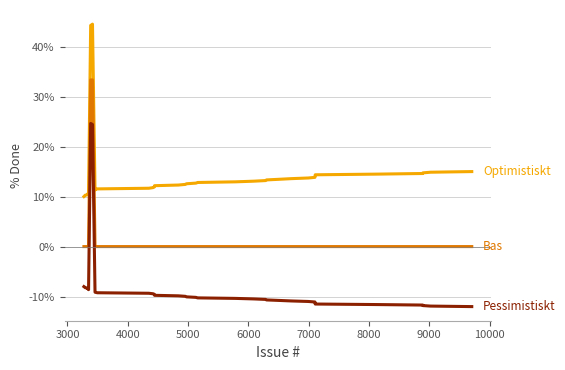

What is the greatest value displayed?

44.5